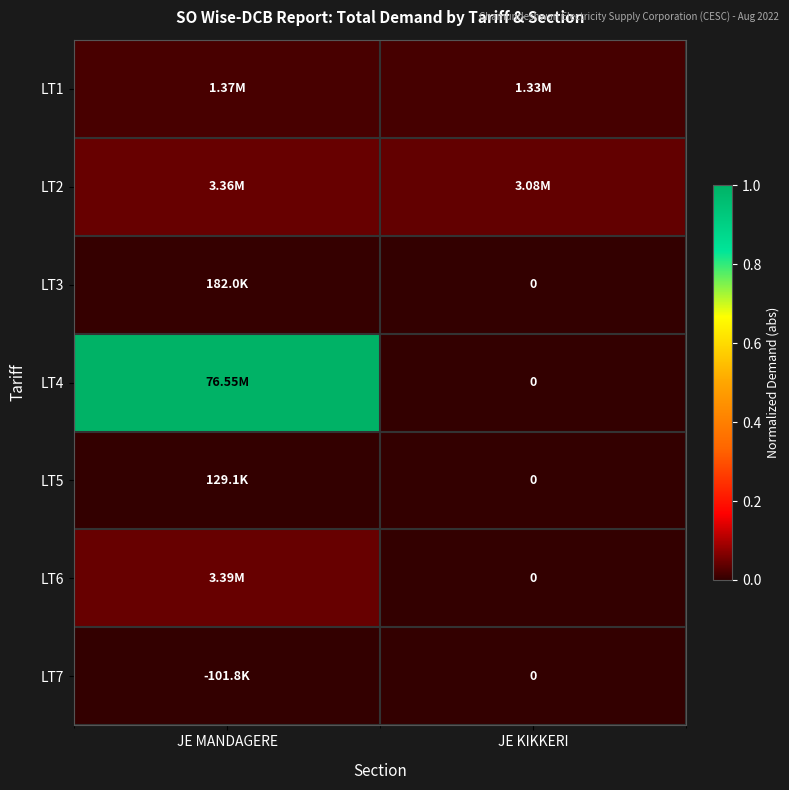

Count the number of categories in the chart.

2